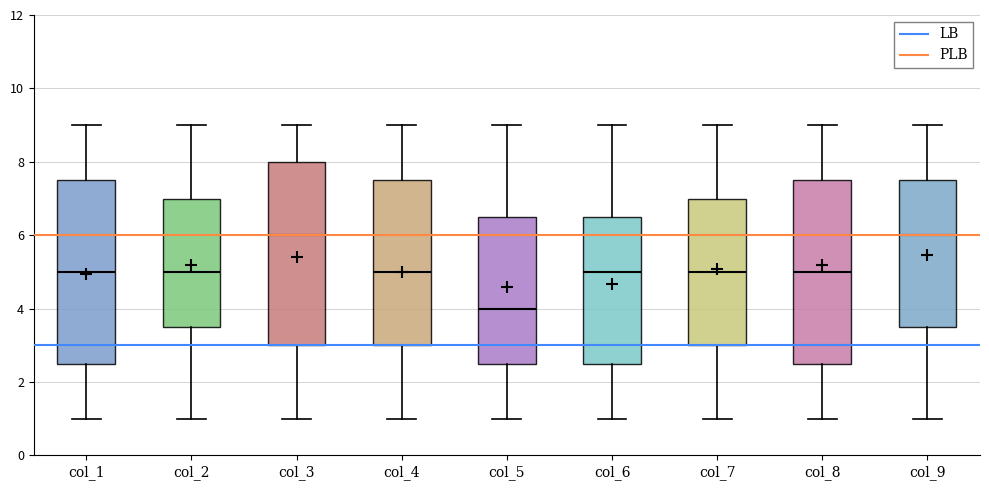

Where is the upper edge of the box for col_3 on the y-axis? The values are not printed on the chart, so give them approximately, as read against the axis.

8.0